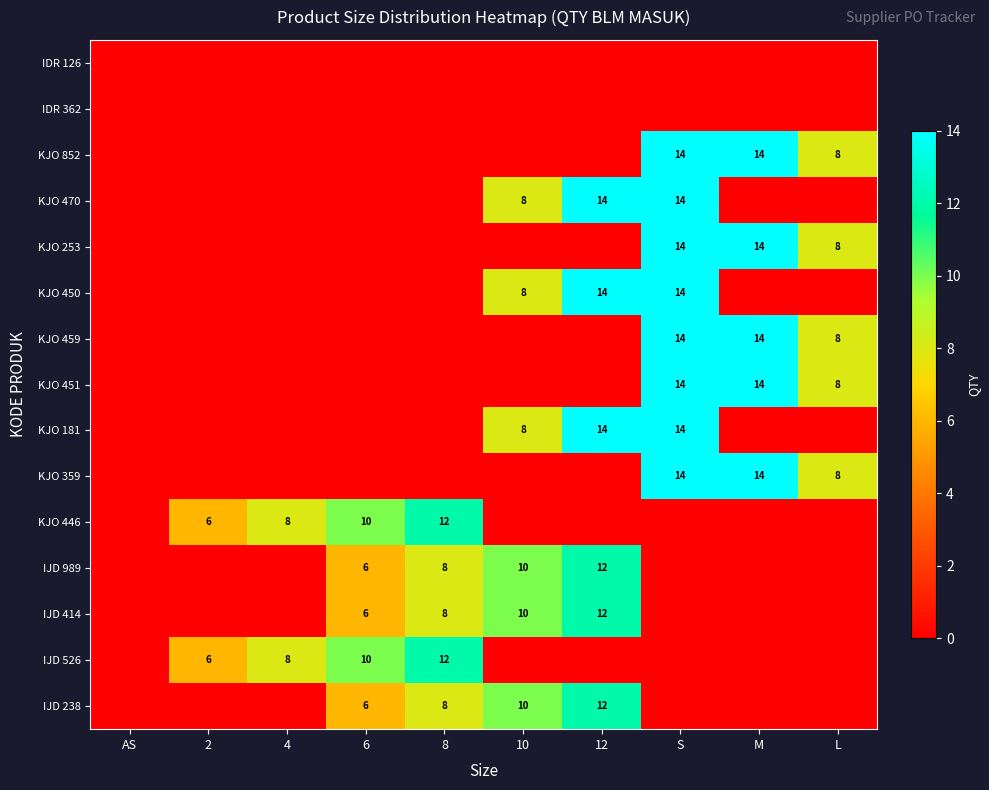

What is the sum of the IJD 526 values at 4 and 6?

18